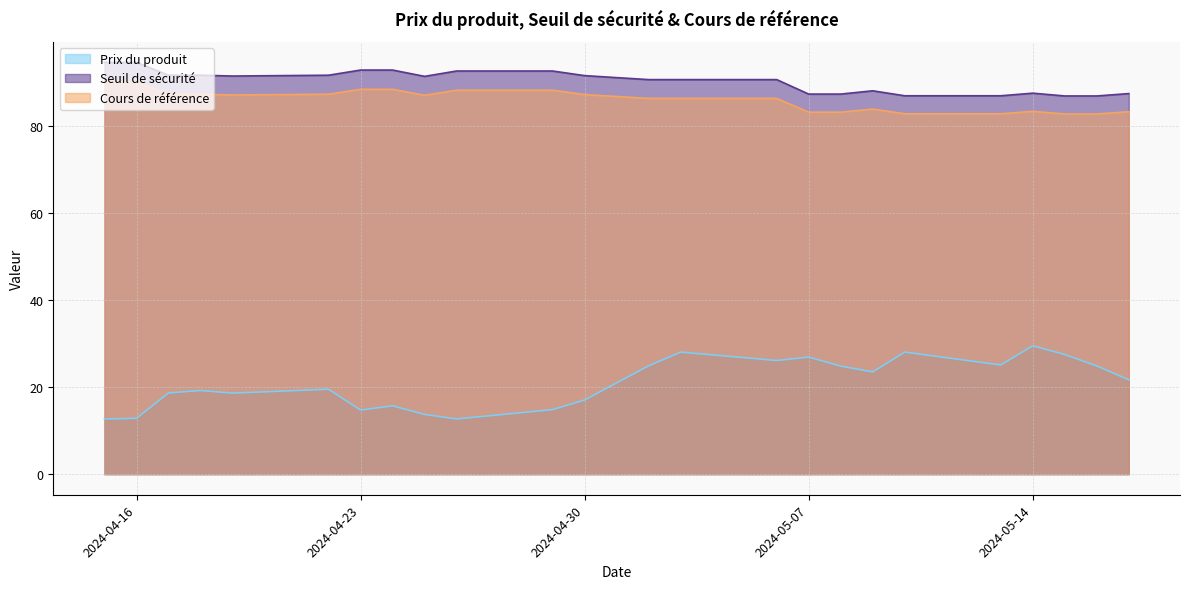

Reading left to right, list all the values displayed in this chart.

Prix du produit: 2024-04-15=12.7	2024-04-16=12.8	2024-04-17=18.7	2024-04-18=19.2	2024-04-19=18.6	2024-04-22=19.5	2024-04-23=14.7	2024-04-24=15.7	2024-04-25=13.7	2024-04-26=12.7	2024-04-29=14.8	2024-04-30=17.0	2024-05-02=24.9	2024-05-03=28.0	2024-05-06=26.1	2024-05-07=26.9	2024-05-08=24.8	2024-05-09=23.5	2024-05-10=28.0	2024-05-13=25.1	2024-05-14=29.5	2024-05-15=27.5	2024-05-16=24.9	2024-05-17=21.7
Seuil de sécurité: 2024-04-15=94.6	2024-04-16=94.6	2024-04-17=91.7	2024-04-18=91.7	2024-04-19=91.5	2024-04-22=91.7	2024-04-23=92.8	2024-04-24=92.8	2024-04-25=91.4	2024-04-26=92.6	2024-04-29=92.6	2024-04-30=91.6	2024-05-02=90.6	2024-05-03=90.6	2024-05-06=90.6	2024-05-07=87.3	2024-05-08=87.3	2024-05-09=88.1	2024-05-10=86.9	2024-05-13=86.9	2024-05-14=87.5	2024-05-15=86.9	2024-05-16=86.9	2024-05-17=87.4
Cours de référence: 2024-04-15=90.1	2024-04-16=90.1	2024-04-17=87.3	2024-04-18=87.3	2024-04-19=87.1	2024-04-22=87.3	2024-04-23=88.4	2024-04-24=88.4	2024-04-25=87.0	2024-04-26=88.2	2024-04-29=88.2	2024-04-30=87.2	2024-05-02=86.3	2024-05-03=86.3	2024-05-06=86.3	2024-05-07=83.2	2024-05-08=83.2	2024-05-09=83.9	2024-05-10=82.8	2024-05-13=82.8	2024-05-14=83.4	2024-05-15=82.8	2024-05-16=82.8	2024-05-17=83.3